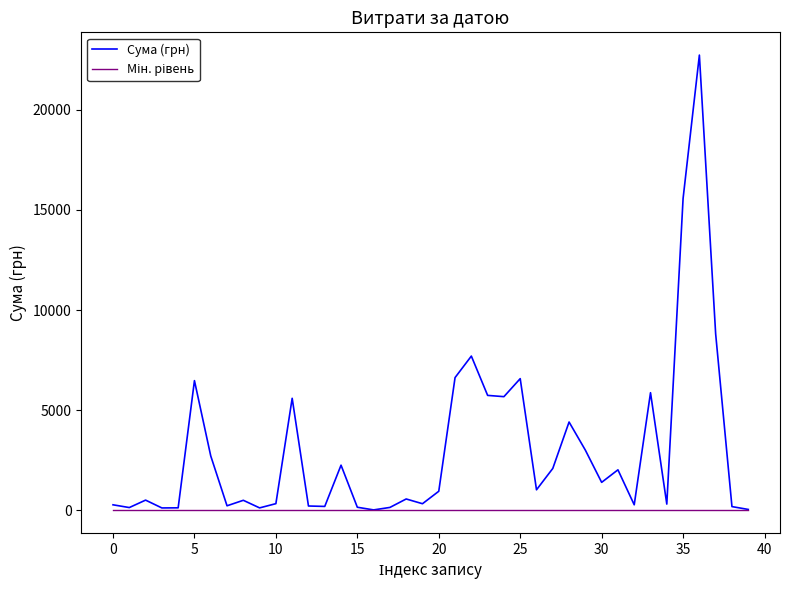

Which series has the widest spread of values?

Сума (грн)